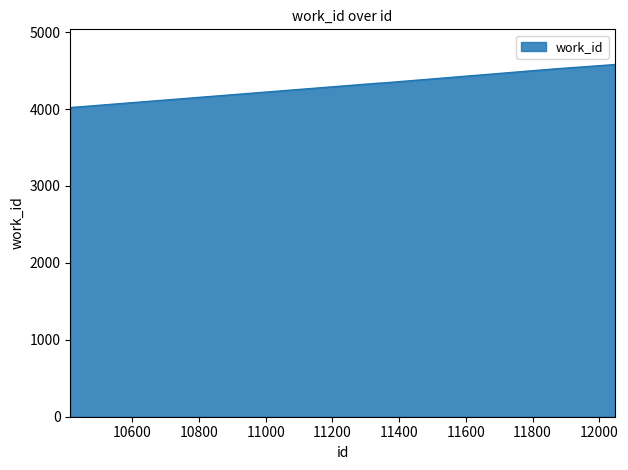

Does the chart display data point markers on the line(s)?

No